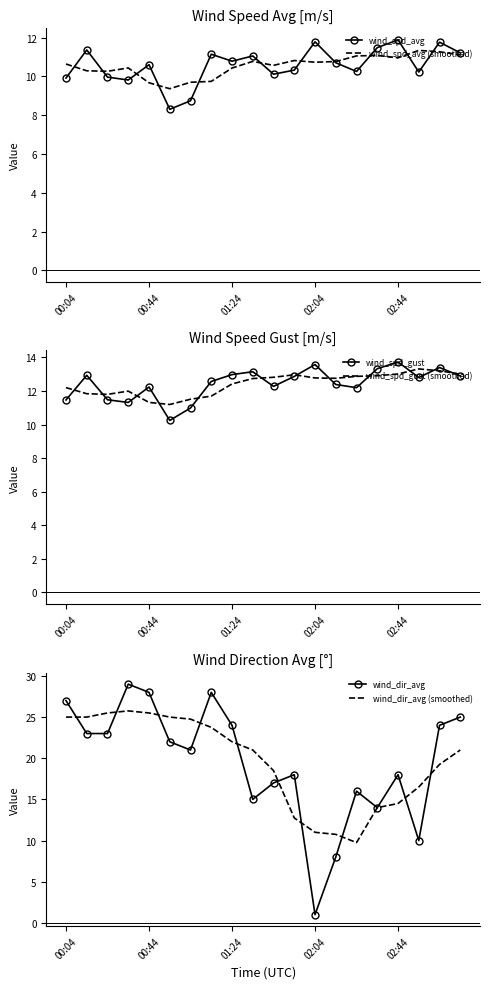

What is the label of the 5th point from the right?

15